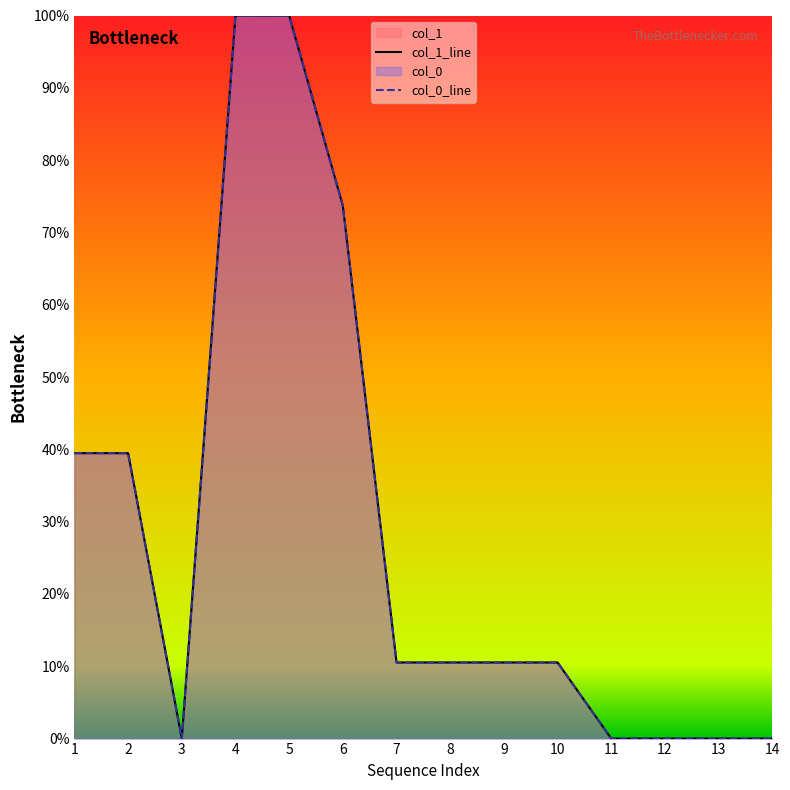

Reading left to right, what are all the values shown in this chart?

col_1_line: 1=39.5	2=39.5	3=0.0	4=100.0	5=100.0	6=73.7	7=10.5	8=10.5	9=10.5	10=10.5	11=0.0	12=0.0	13=0.0	14=0.0
col_0_line: 1=39.5	2=39.5	3=0.0	4=100.0	5=100.0	6=73.7	7=10.5	8=10.5	9=10.5	10=10.5	11=0.0	12=0.0	13=0.0	14=0.0